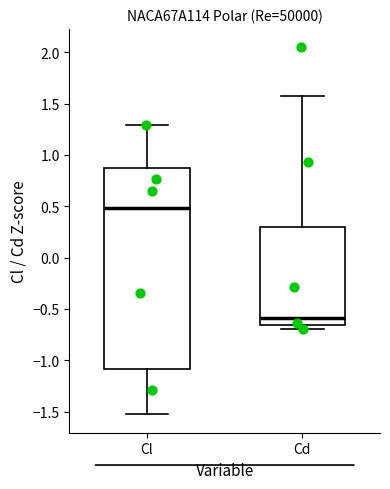

Comparing the boxes themselves (not the whiskers), which one is the tallest?

Cl